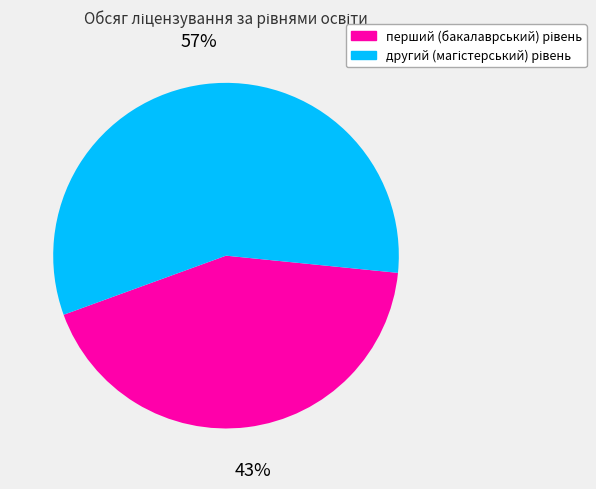

Is there a majority slice in this chart?

Yes